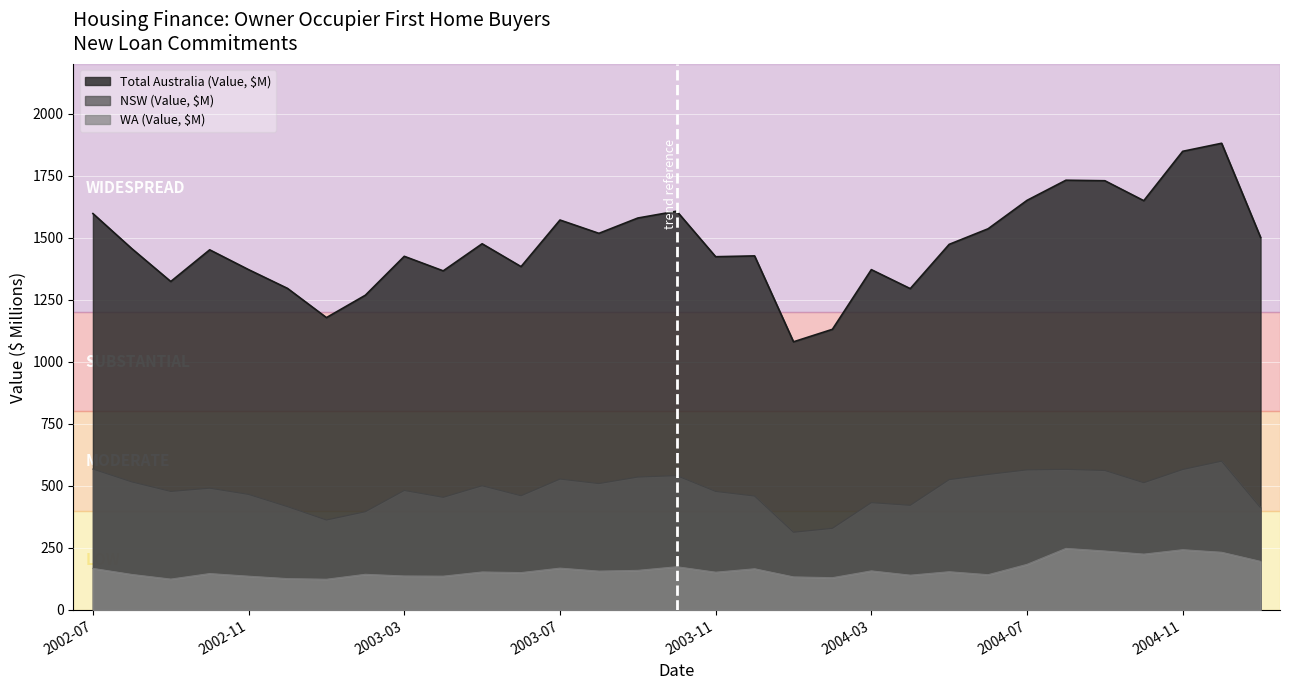

Rank the series at 2004-10 from highest to lowest value.

Total Australia (Value, $M), NSW (Value, $M), WA (Value, $M)